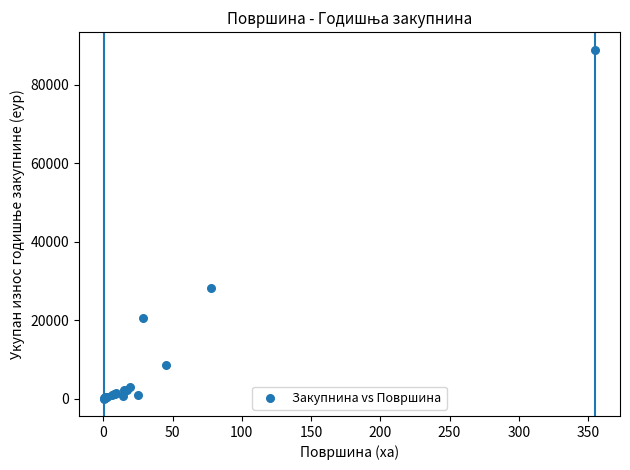

What Y value in the scatter plot is closest to 44532?

28328.9